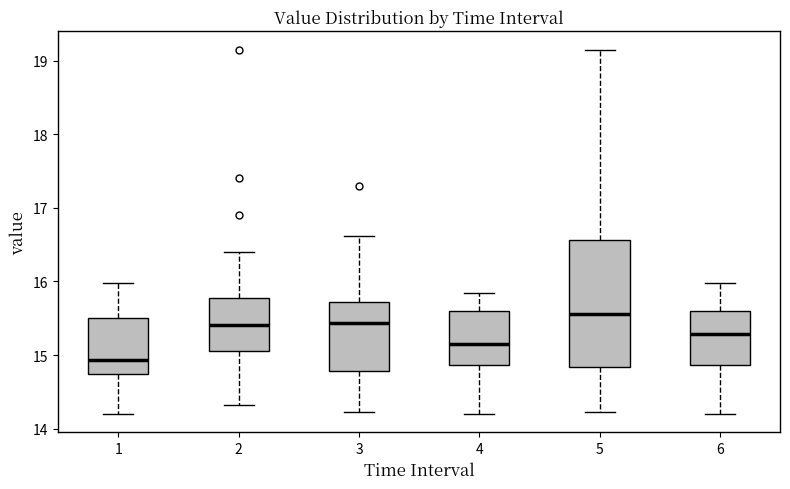

Reading left to right, transcribe this box plot: for each box, give where its median line is, the range the box spans, and where its two whiskers end, as read against the y-axis. The values are not printed on the chart, so give them approximately, as read against the axis.

1: median 14.9, box 14.7 to 15.5, whiskers 14.2 to 16.0
2: median 15.4, box 15.1 to 15.8, whiskers 14.3 to 16.4
3: median 15.4, box 14.8 to 15.7, whiskers 14.2 to 16.6
4: median 15.2, box 14.9 to 15.6, whiskers 14.2 to 15.9
5: median 15.6, box 14.8 to 16.6, whiskers 14.2 to 19.2
6: median 15.3, box 14.9 to 15.6, whiskers 14.2 to 16.0